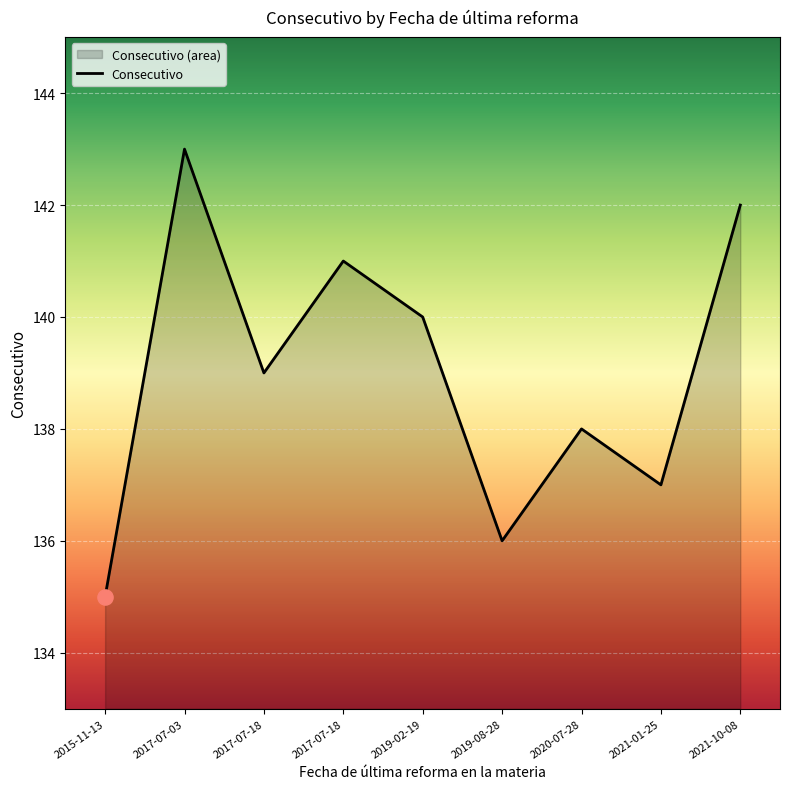

What is the change in value from 2017-07-03 to 2019-02-19?

-3